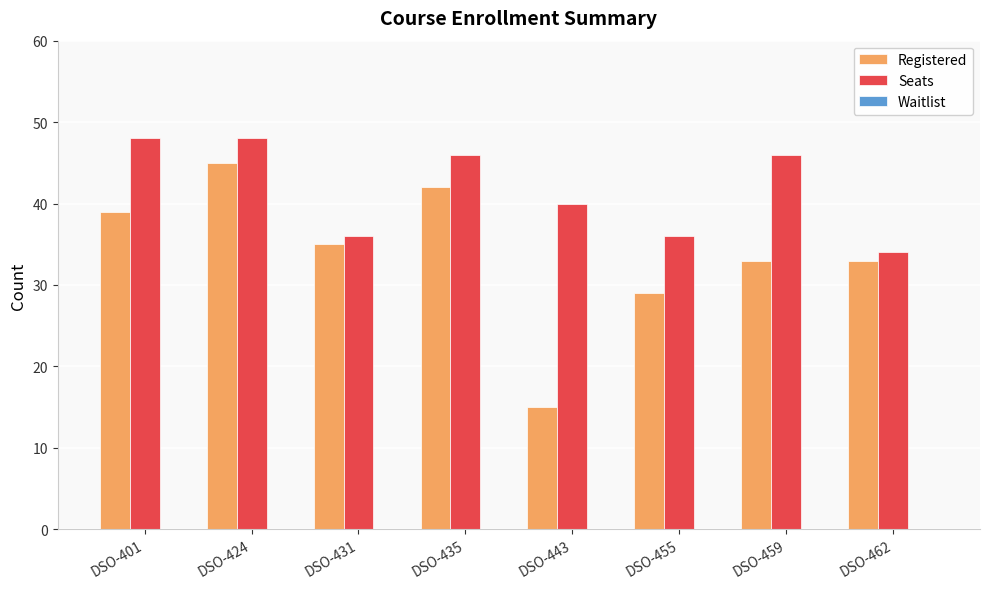

The Seats series shows 40 at DSO-443. True or false?

True